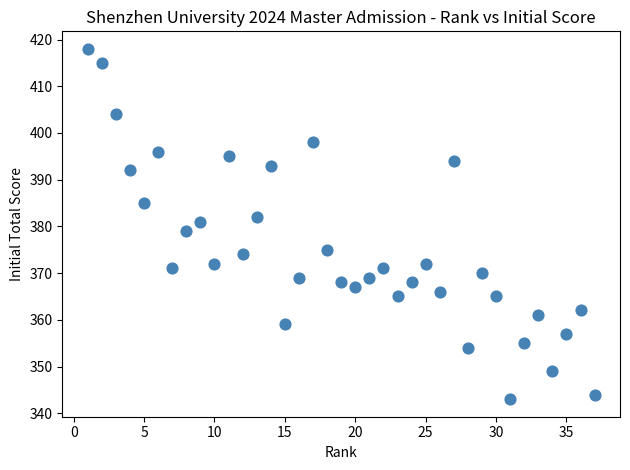

What is the range of X values (max minus min)?

36